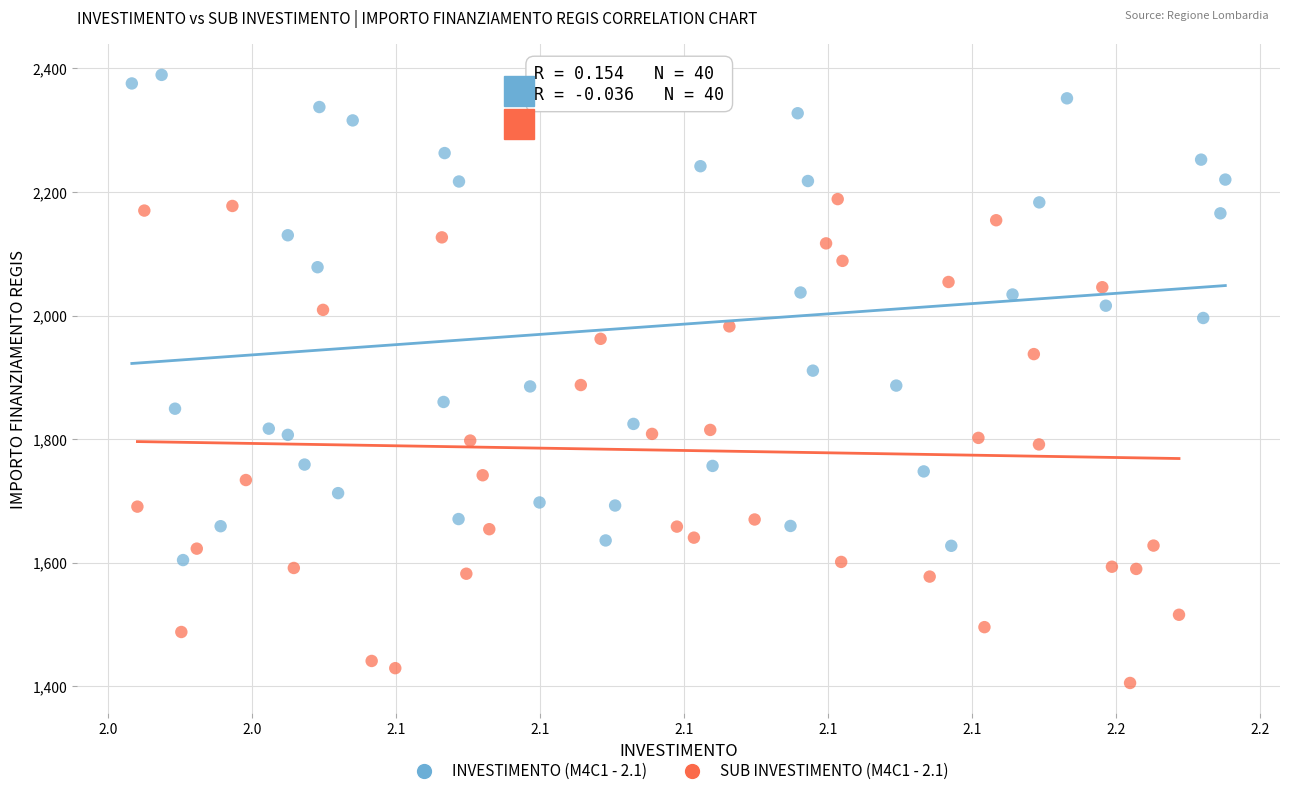

Which series contains the lowest Y value?

SUB INVESTIMENTO (M4C1 - 2.1)